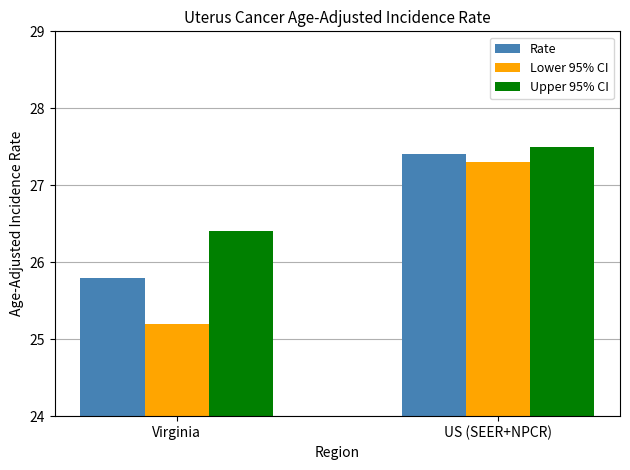

Which series has the widest spread of values?

Lower 95% CI